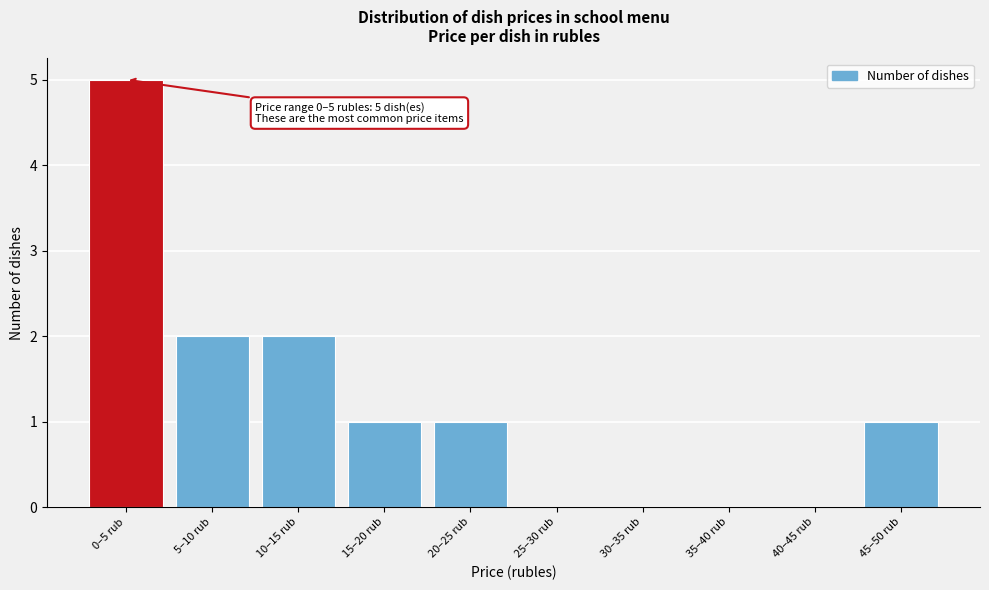

Reading left to right, transcribe all the data shown in this chart.

0–5 rub=5	5–10 rub=2	10–15 rub=2	15–20 rub=1	20–25 rub=1	25–30 rub=0	30–35 rub=0	35–40 rub=0	40–45 rub=0	45–50 rub=1